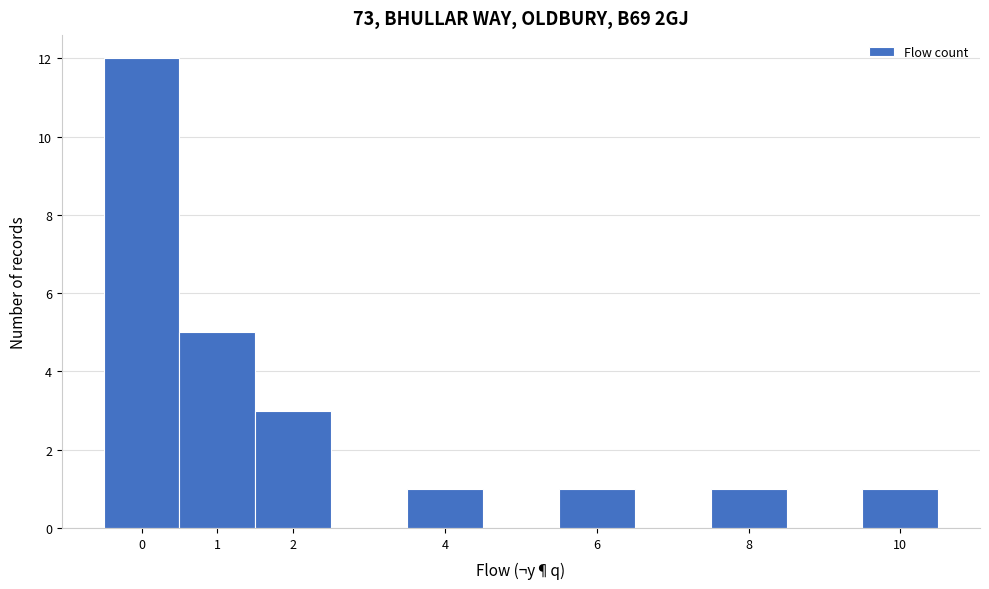

Reading left to right, transcribe this chart: for each bar, give the range it covers on the x-axis and its height. The values are not printed on the chart, so give them approximately, as read against the axis.

-0.5 to 0.5: 12
0.5 to 1.5: 5
1.5 to 2.5: 3
2.5 to 3.5: 0
3.5 to 4.5: 1
4.5 to 5.5: 0
5.5 to 6.5: 1
6.5 to 7.5: 0
7.5 to 8.5: 1
8.5 to 9.5: 0
9.5 to 10.5: 1